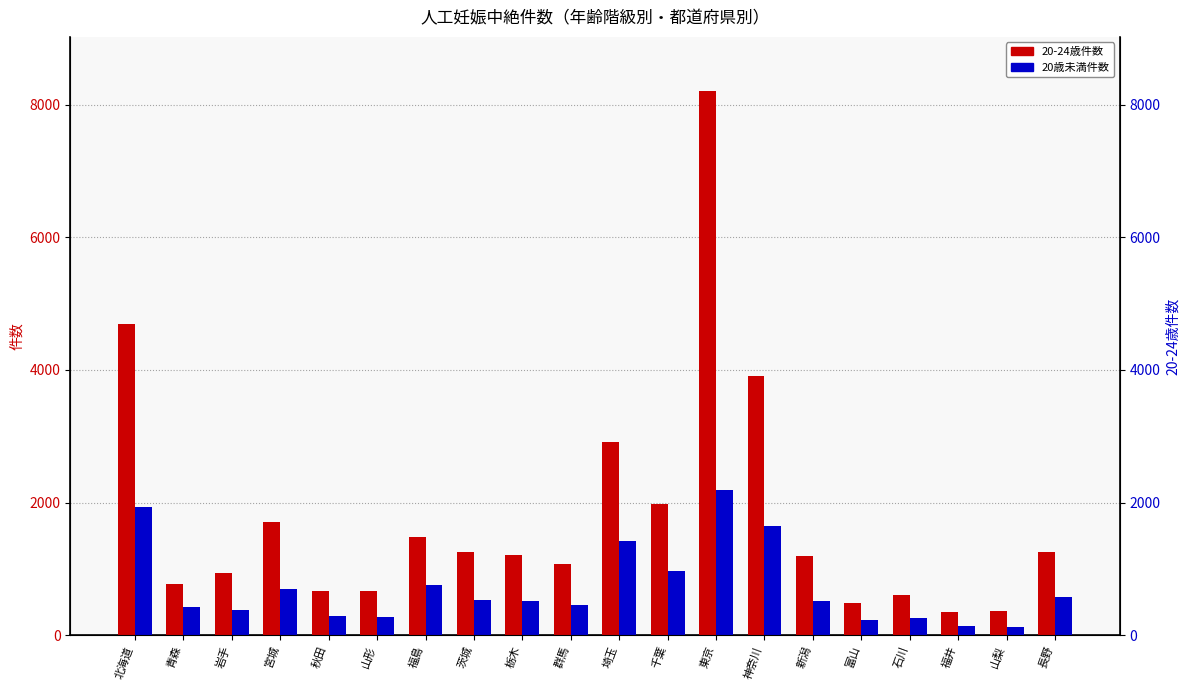

What is the approximate value of 20歳未満 at 埼玉, to the nearest 10?

1420